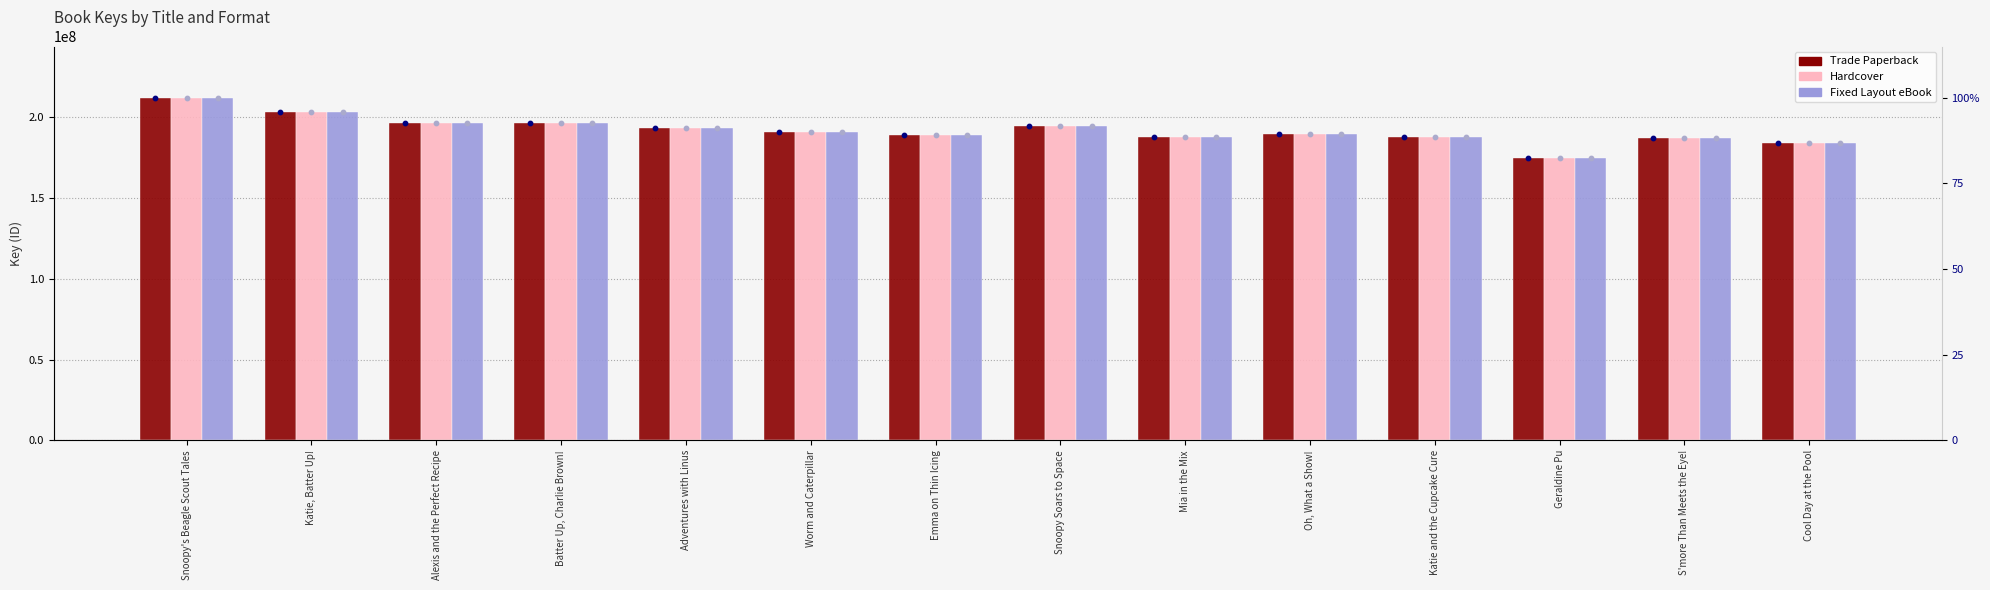

Which series contains the highest Y value?

Trade Paperback